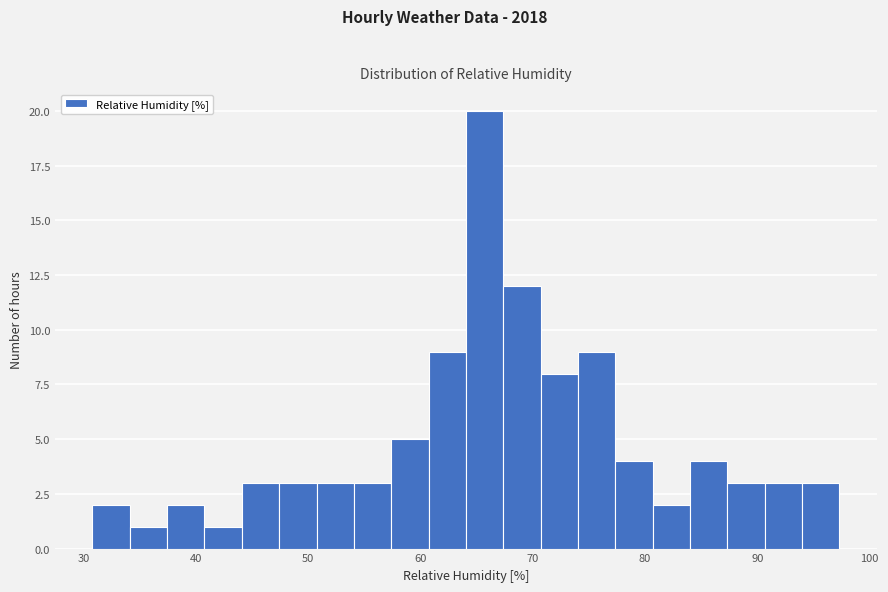

Around what value on the x-axis is the tallest bar? Give the approximate position of its centre, as read against the axis.

66